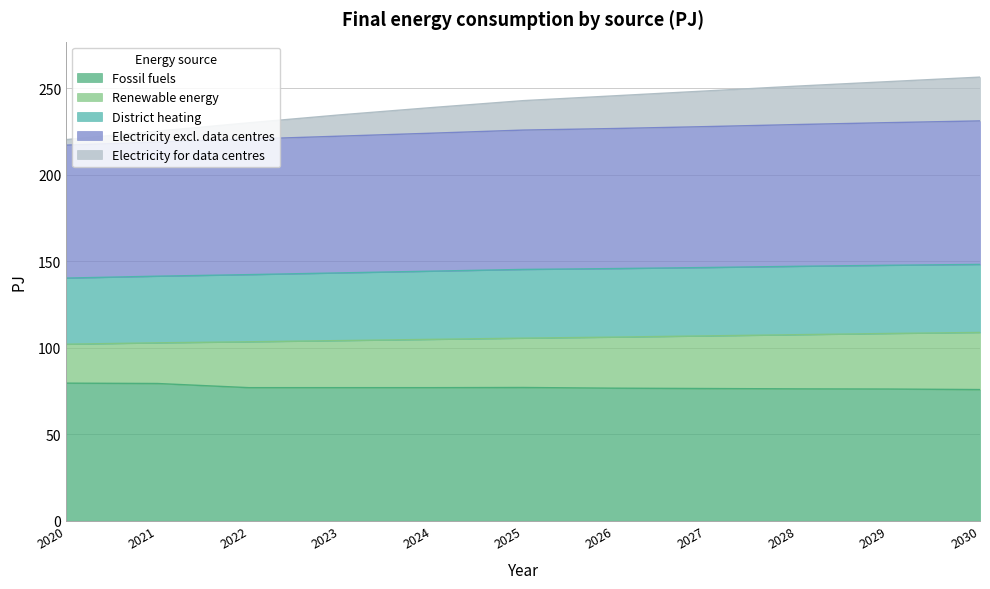

What is the lowest value of the Fossil fuels series?

75.8